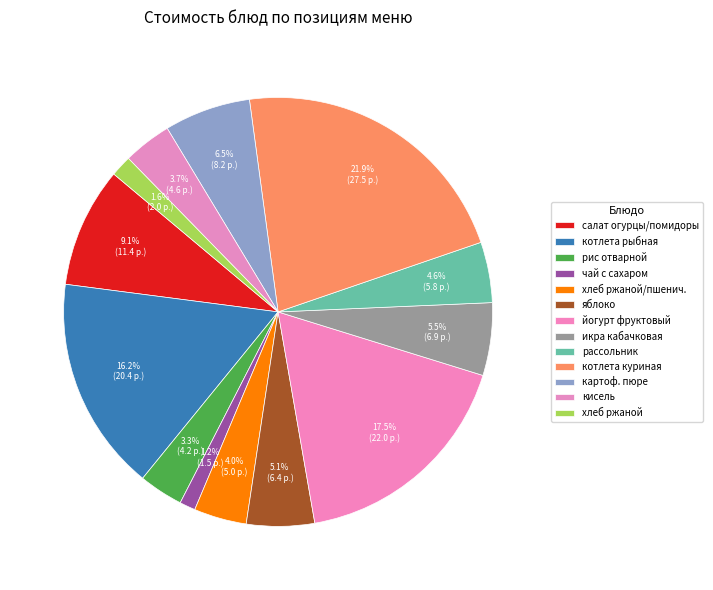

How many slices are in this pie chart?

13